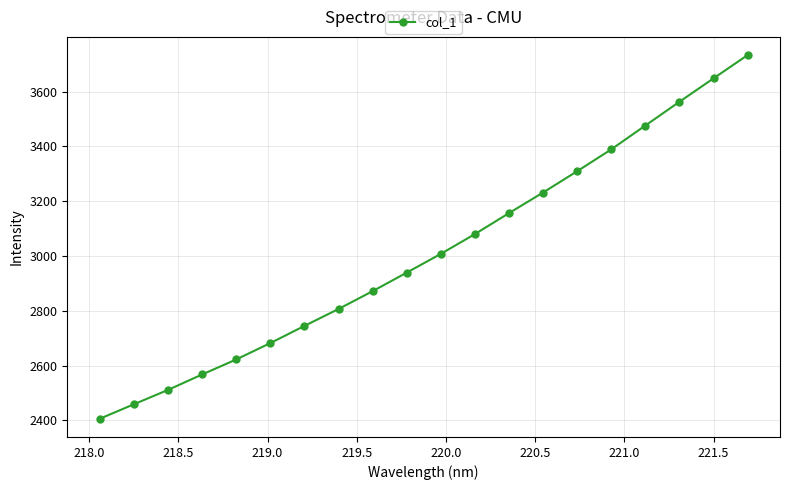

True or false: the data has more than 2 interior local peaks.

False